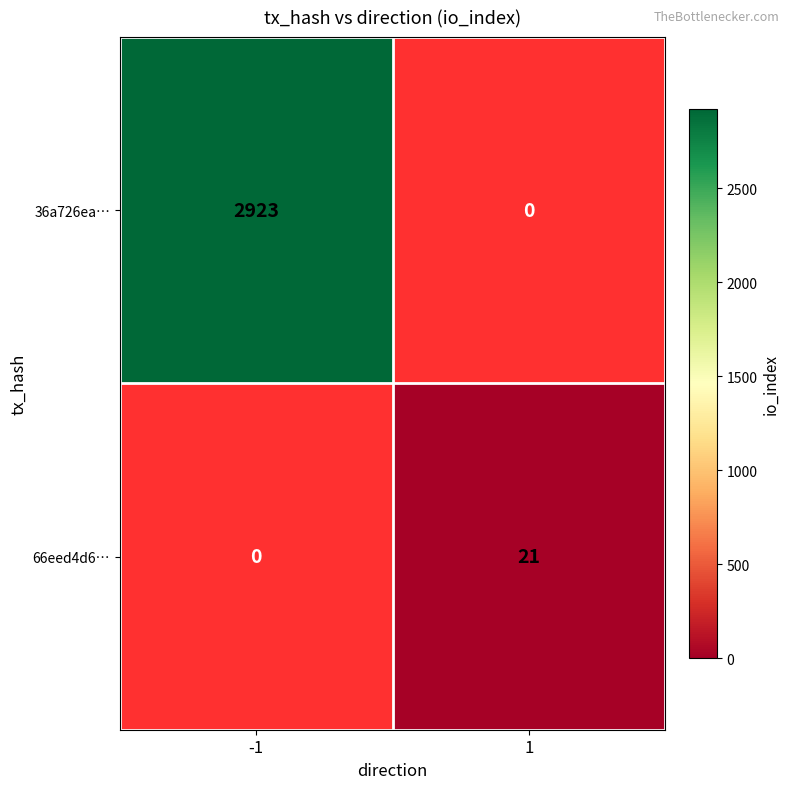

Is it true that 66eed4d6… equals 37.0 at 1?

False